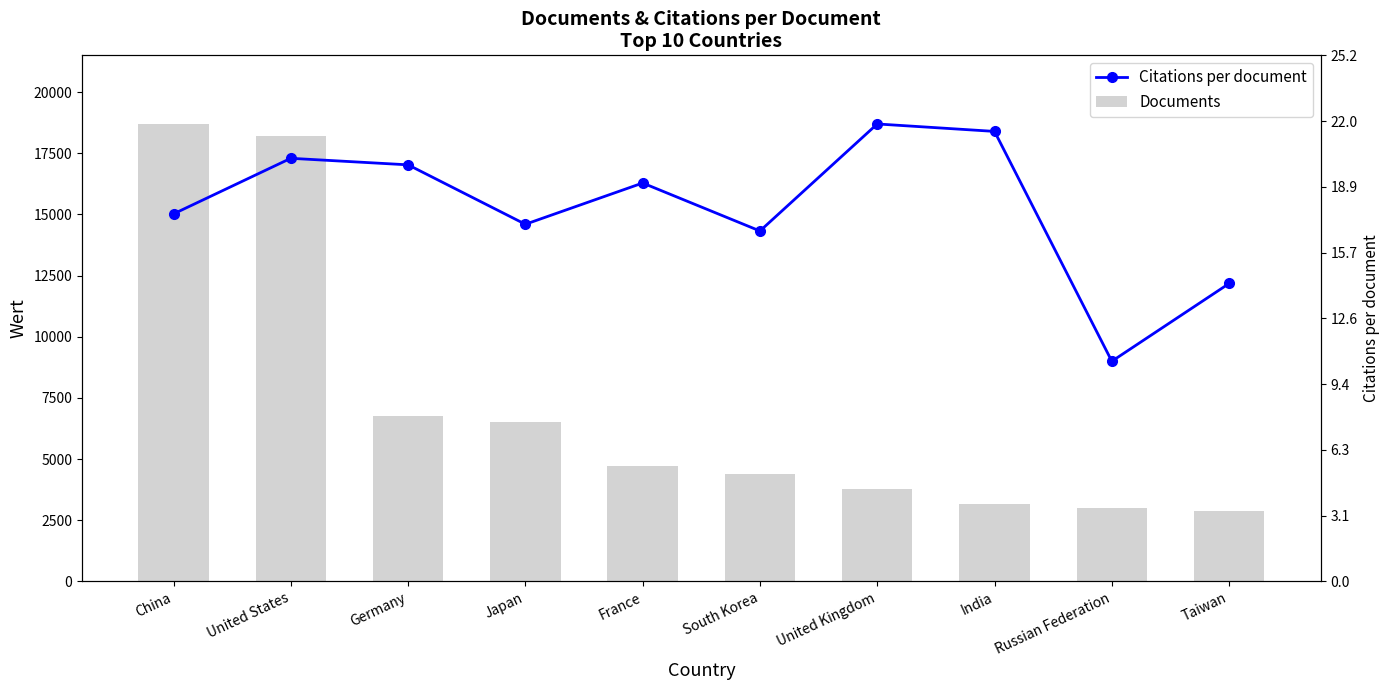

Which series has the largest total across all categories?

Citations per document